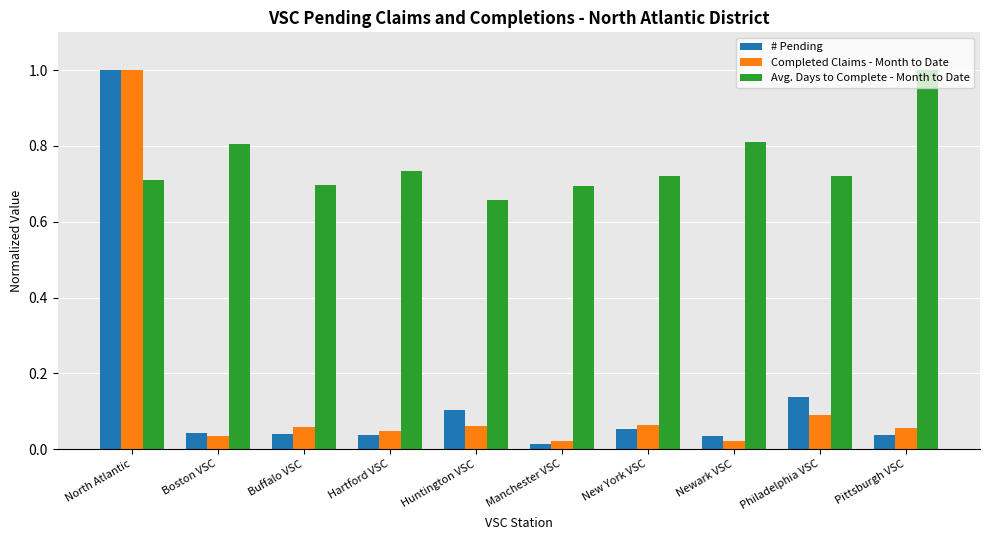

Which series has the largest total across all categories?

Avg. Days to Complete - Month to Date